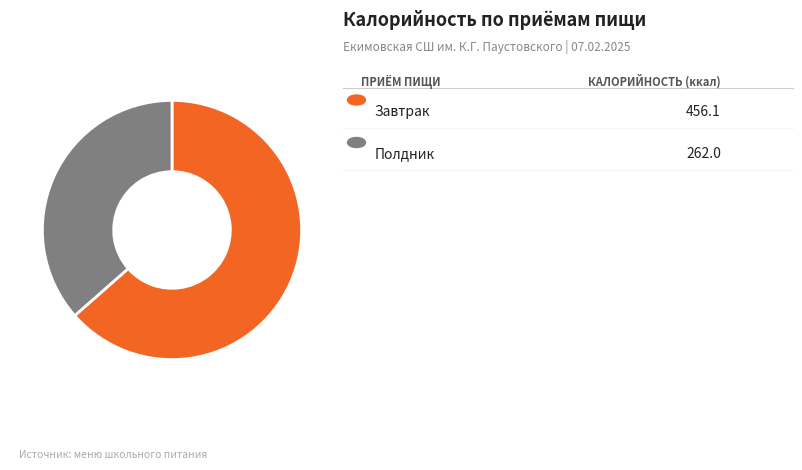

Is there any slice that represents more than half of the pie?

Yes